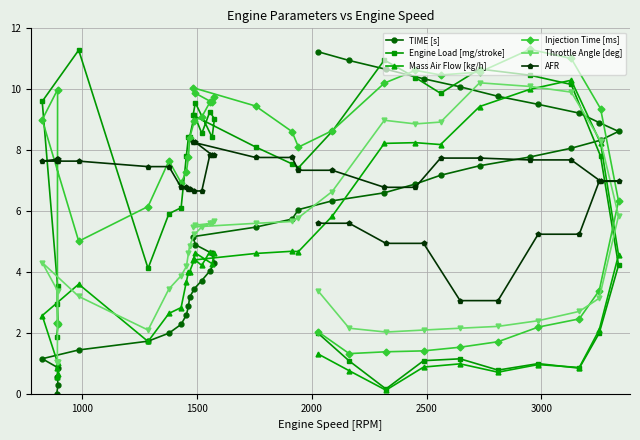

What is the lowest value of the Injection Time [ms] series?

1.3